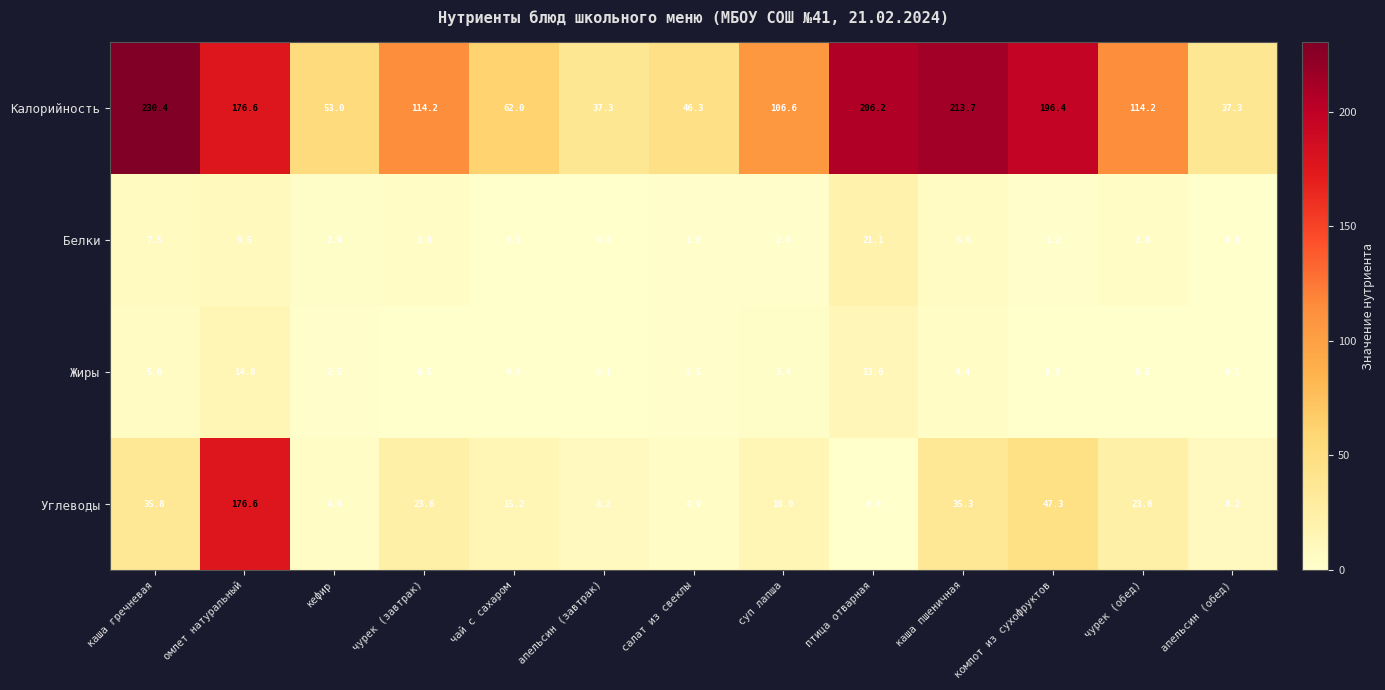

Which series has the largest total across all categories?

Калорийность